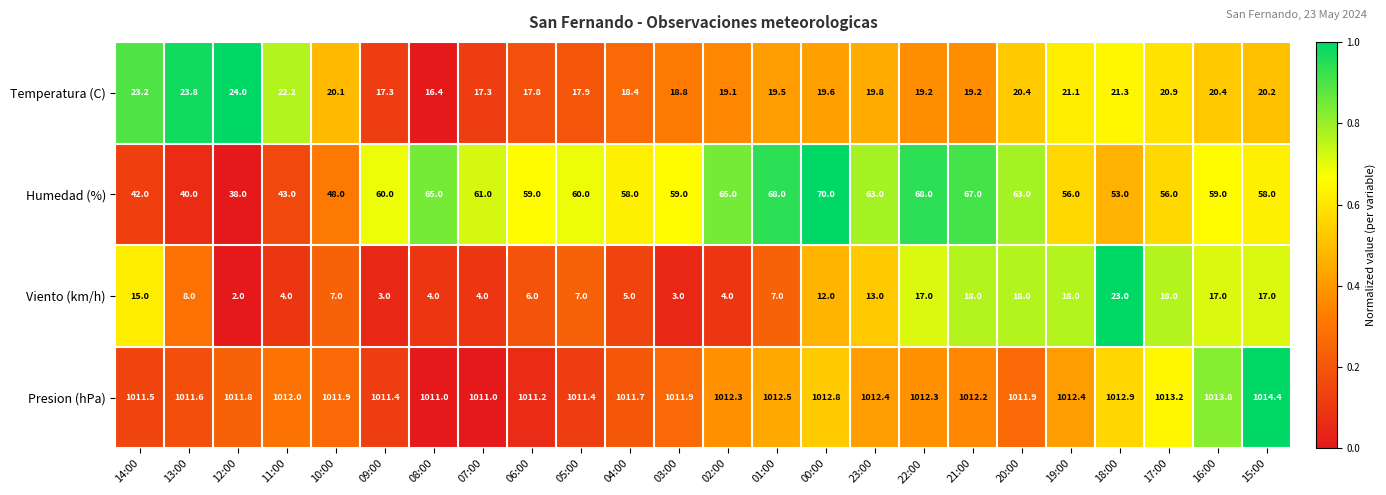

Which series has the widest spread of values?

Humedad (%)